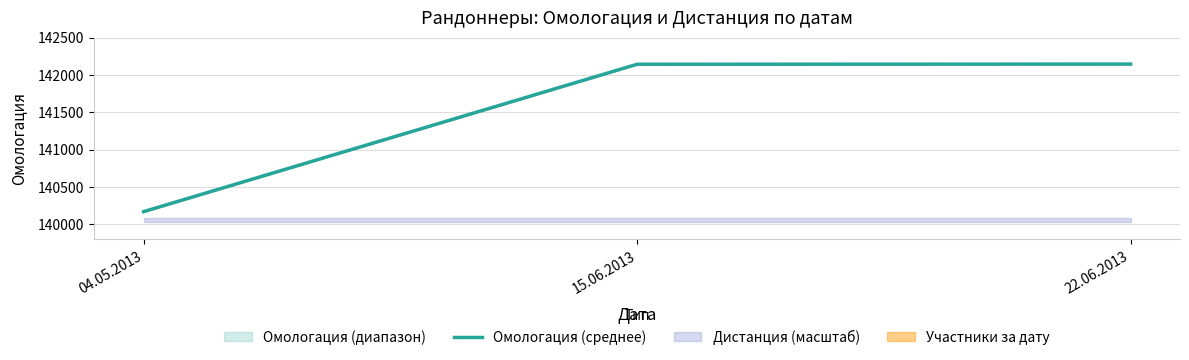

How many lines are shown in the chart?

1